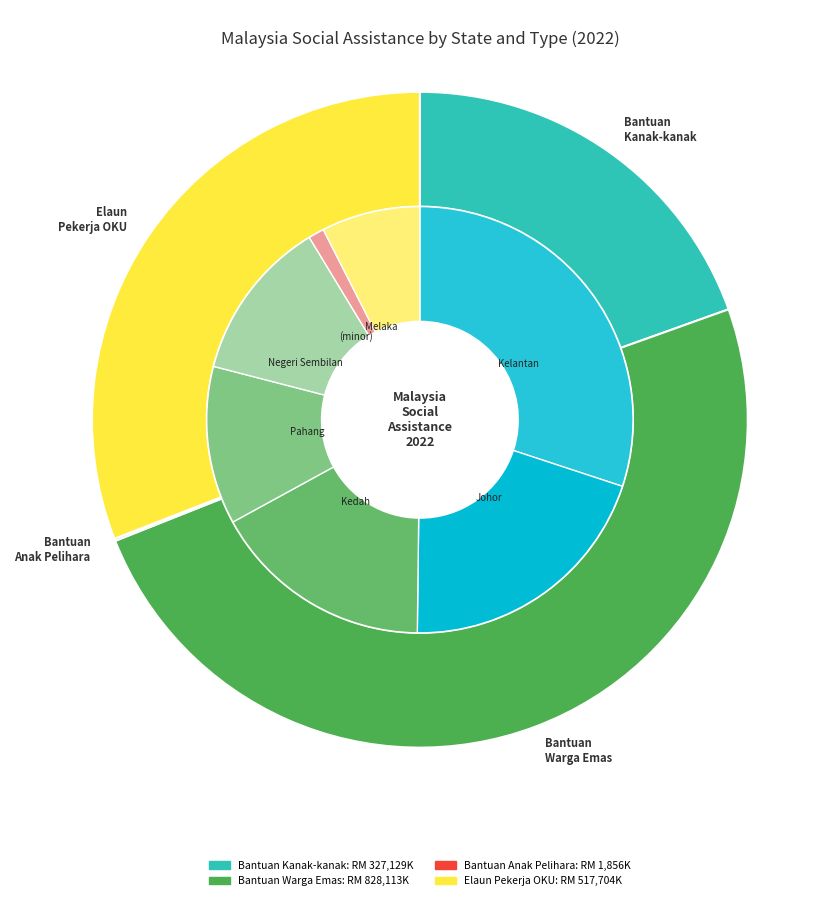

To the nearest percent, what portion does Pulau Pinang represent?

7%